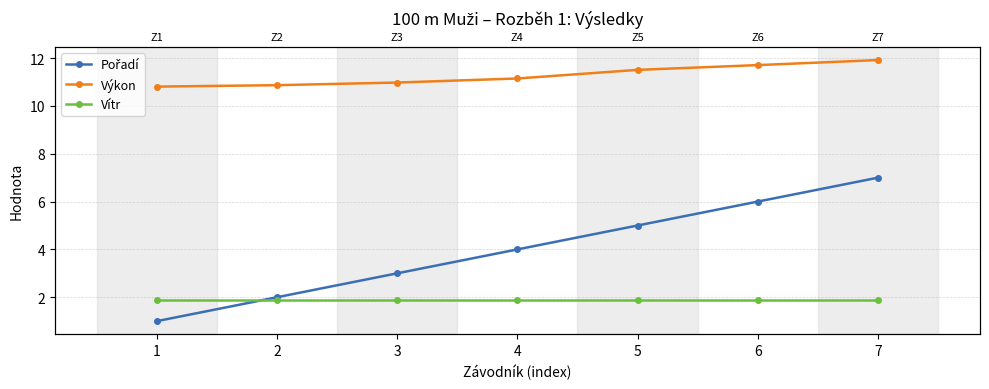

Which series has the largest range (max minus min)?

Pořadí